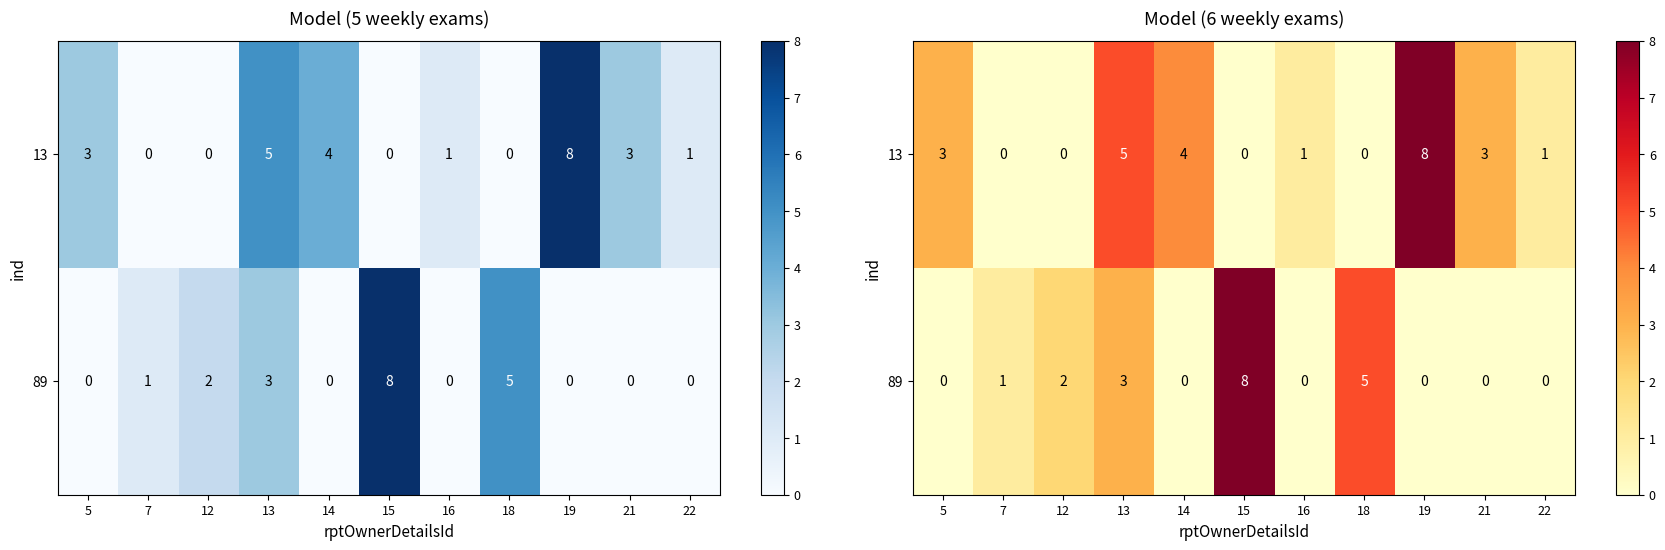

What is the difference between the highest and lowest values at 14?

4